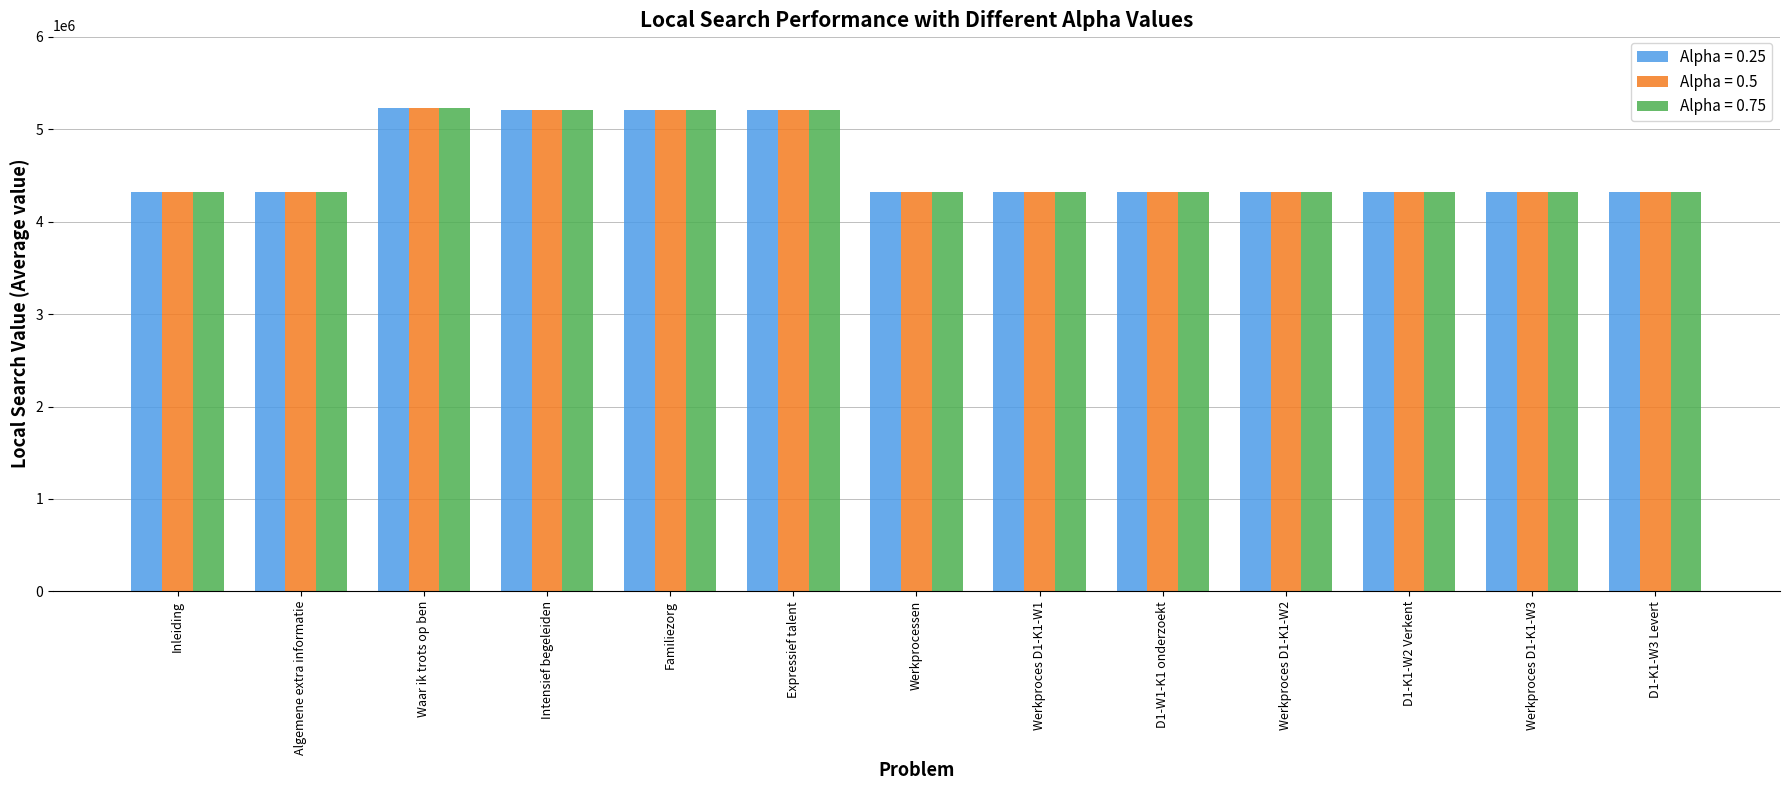

What position from the left is Werkproces D1-K1-W2?

10